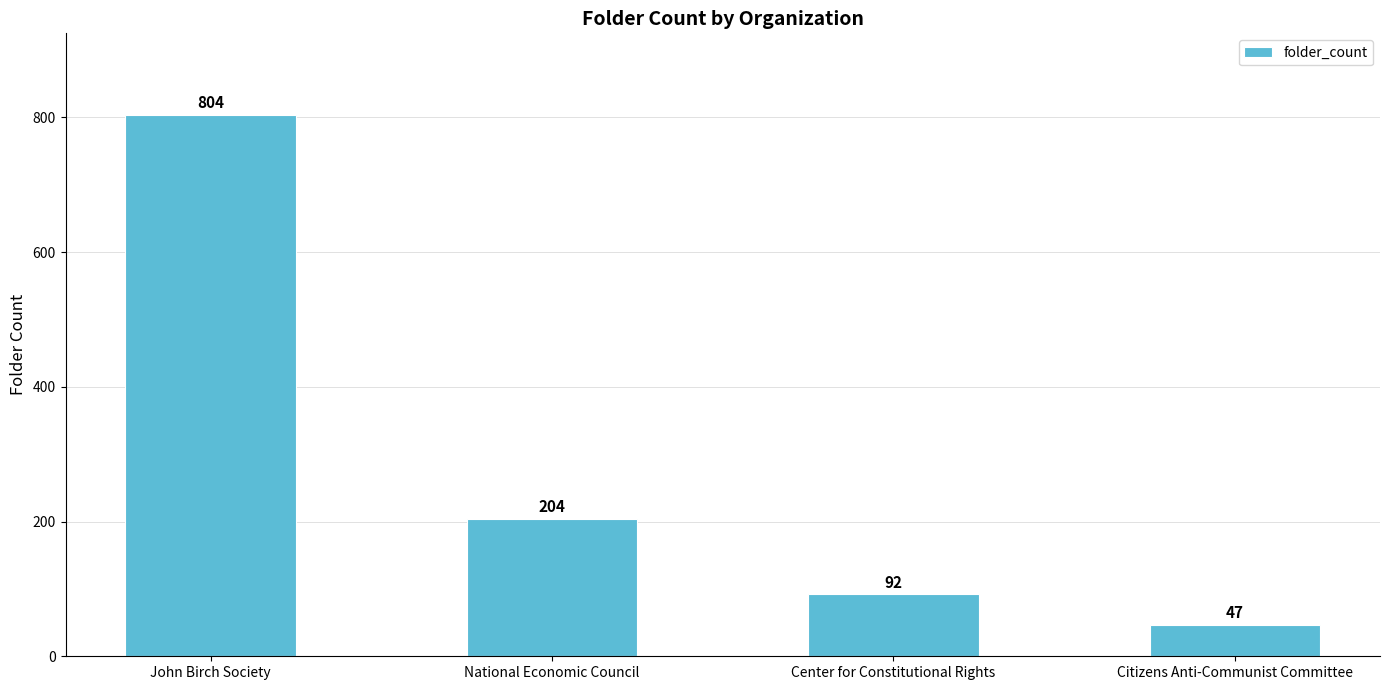

Does the chart contain stacked bars?

No